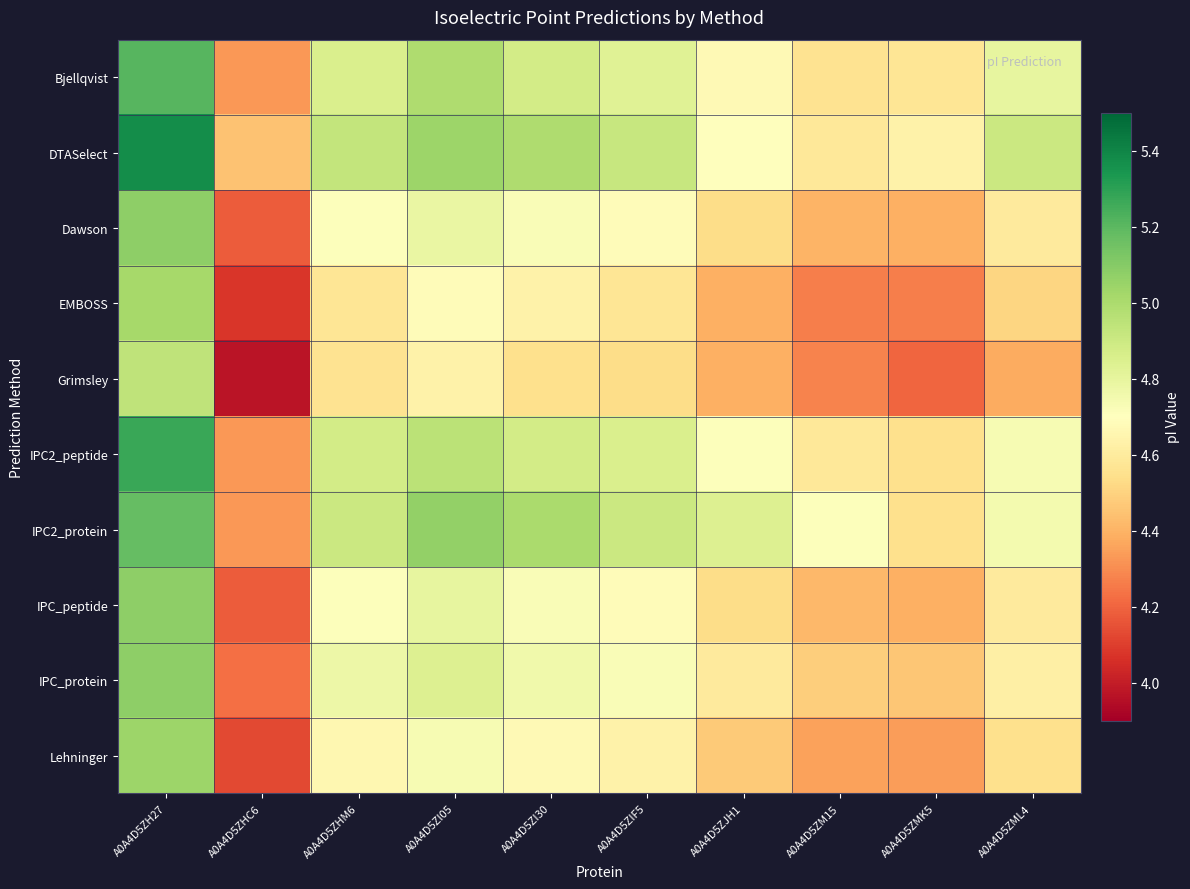

Rank the series by their maximum value, from highest to lowest.

DTASelect, IPC2_peptide, Bjellqvist, IPC2_protein, Dawson, IPC_peptide, IPC_protein, Lehninger, EMBOSS, Grimsley